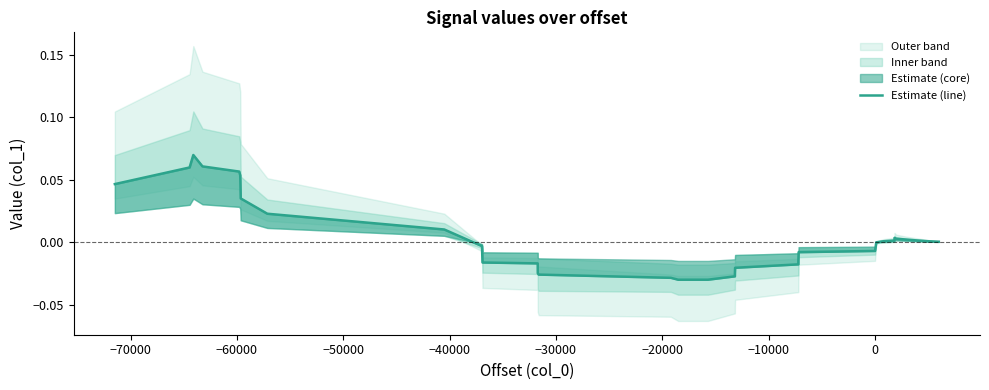

The chart shows a value of 0.0 at 0. True or false?

True